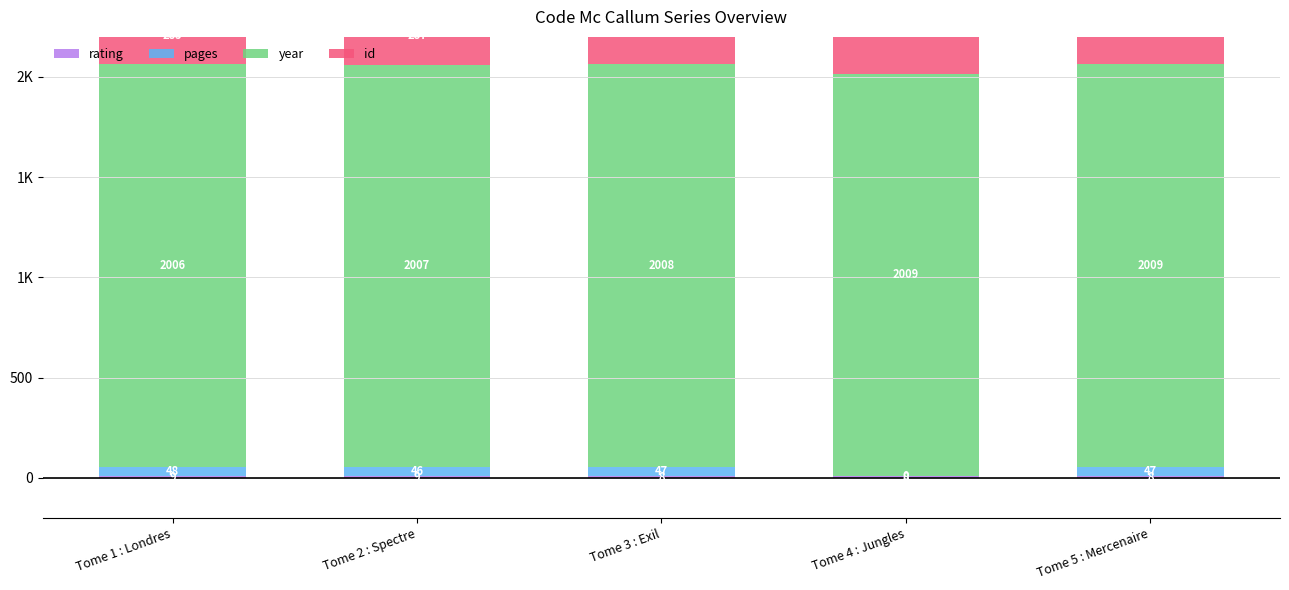

Read the id value at Tome 5 : Mercenaire, to the nearest 5.

470